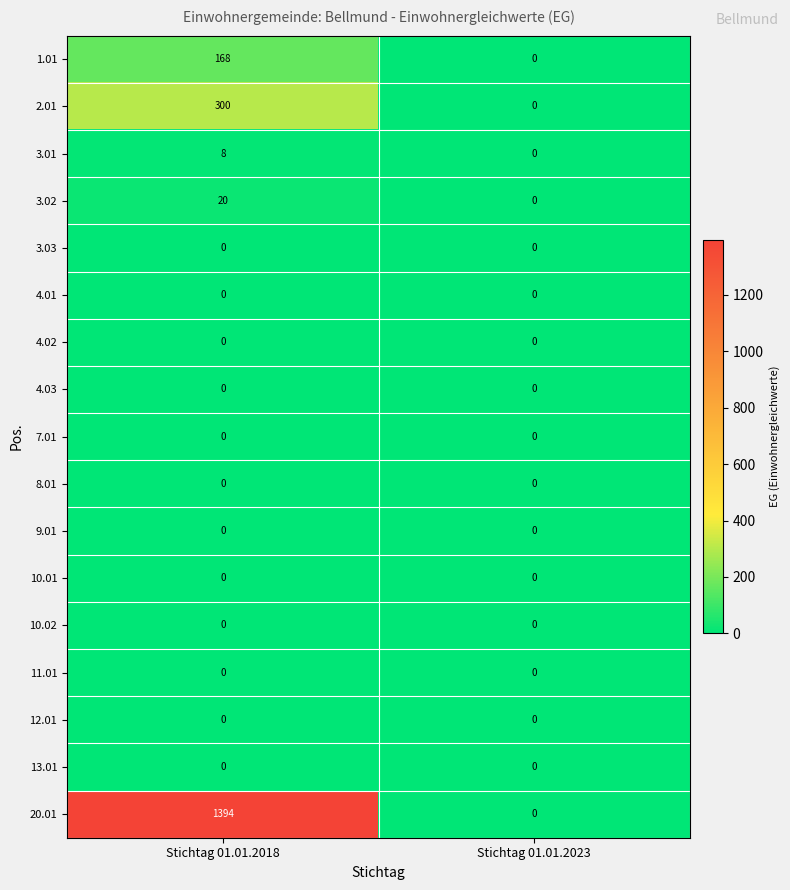

The 3.03 series shows 0 at Stichtag 01.01.2023. True or false?

True